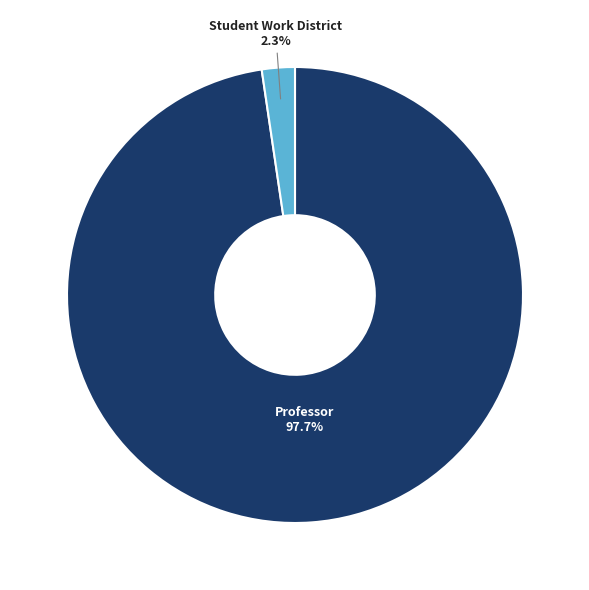

Is there any slice that represents more than half of the pie?

Yes